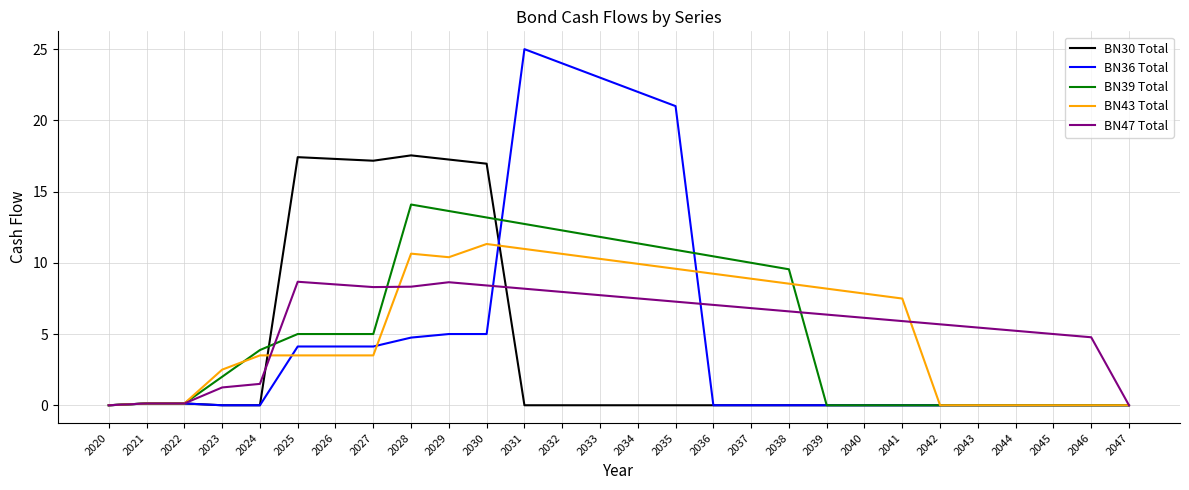

The BN43 Total series shows 5.7 at 2026. True or false?

False